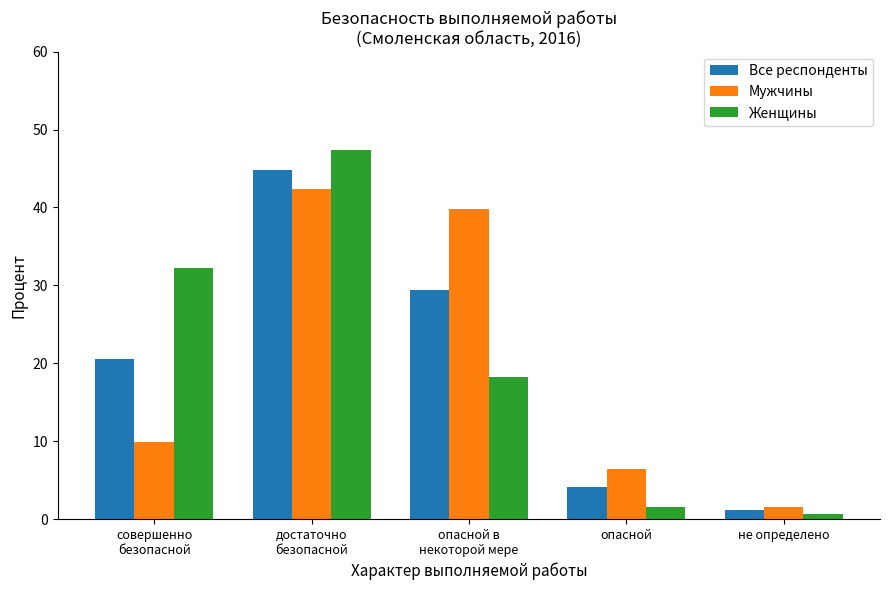

Which series has the widest spread of values?

Женщины